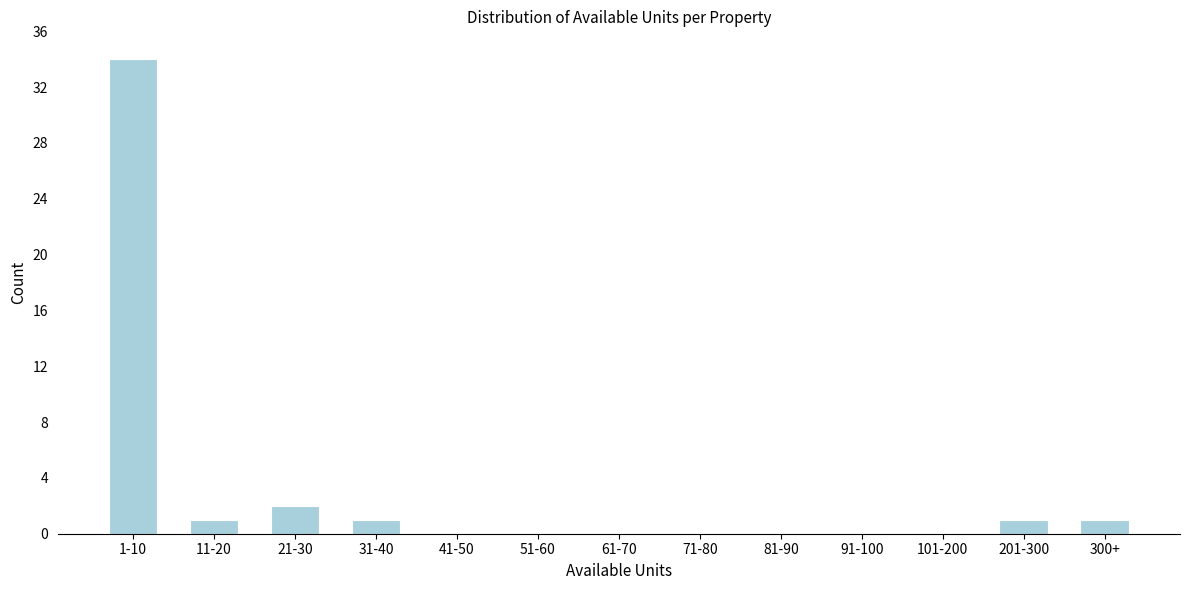

Reading right to left, what are all the values shown in this chart?

300+=1	201-300=1	101-200=0	91-100=0	81-90=0	71-80=0	61-70=0	51-60=0	41-50=0	31-40=1	21-30=2	11-20=1	1-10=34